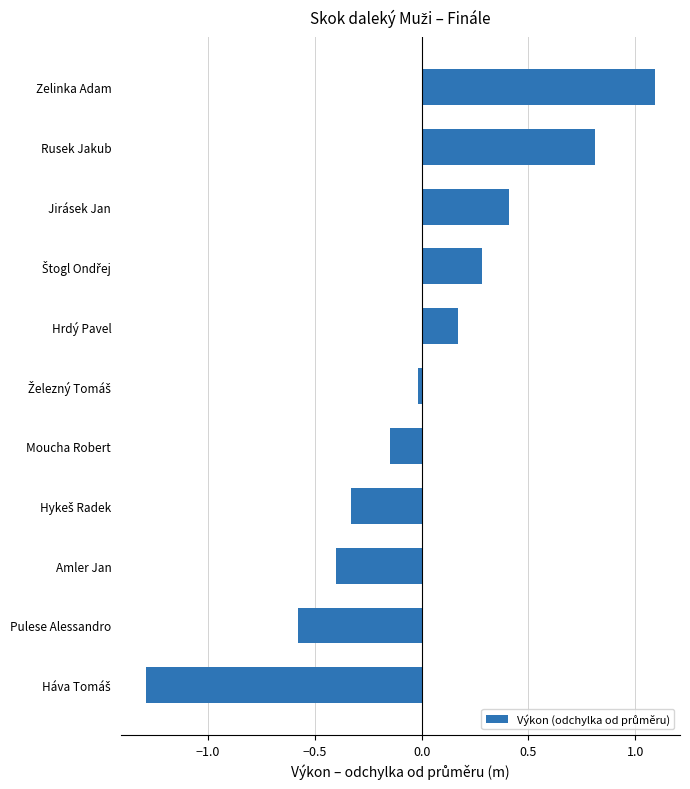

What position from the bottom is Rusek Jakub?

10